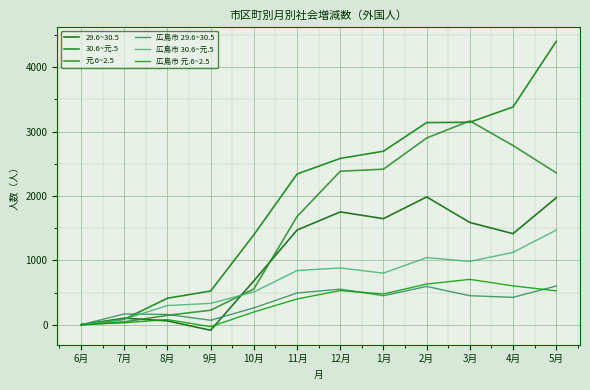

The value of 29.6~30.5 at 4月 is 1415. True or false?

True